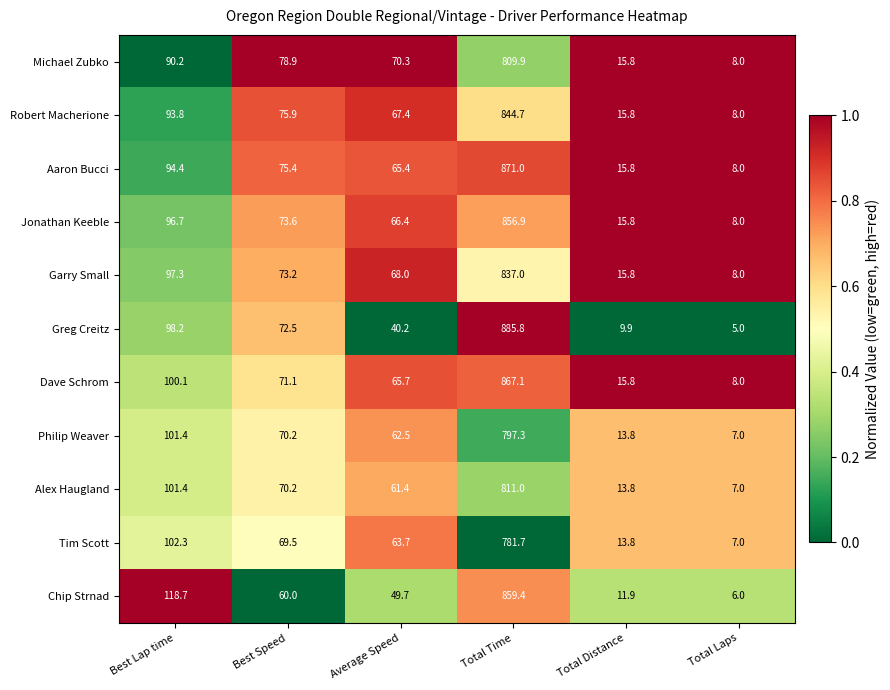

What is the difference between the highest and lowest values at Average Speed?

30.1